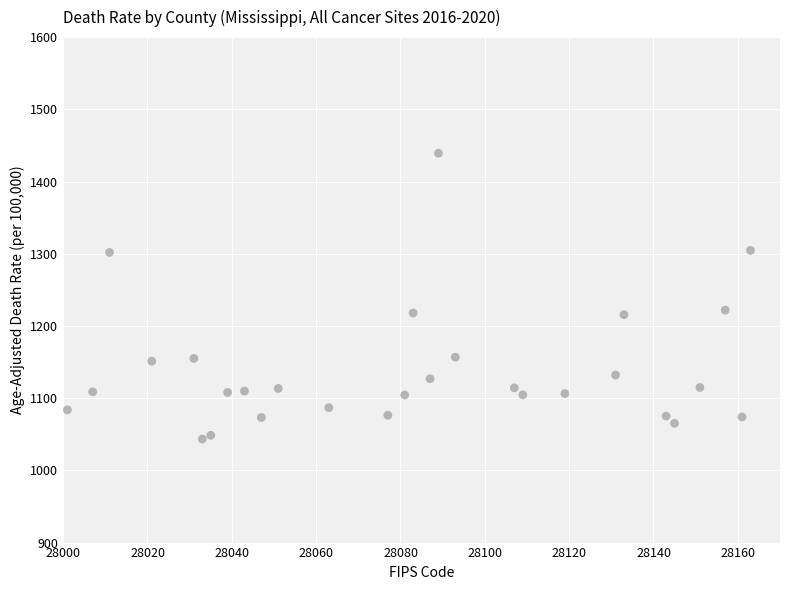

What is the range of X values (max minus min)?

162.0